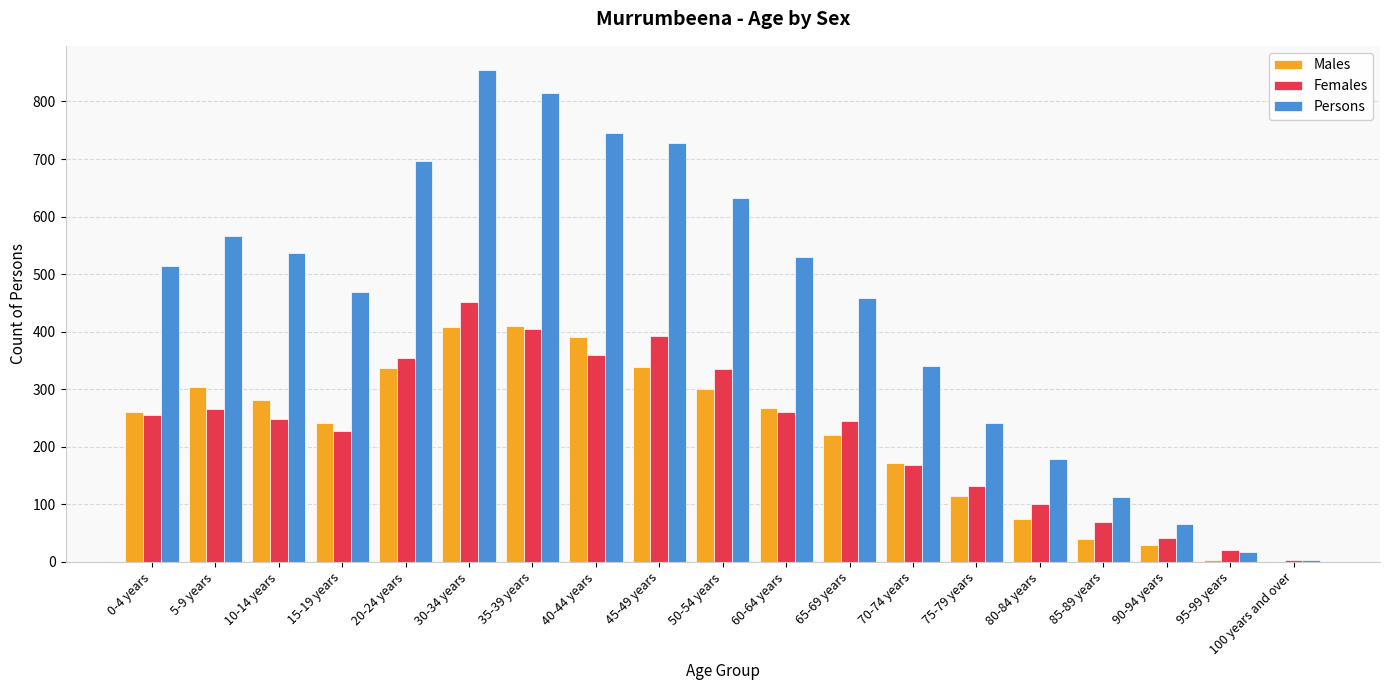

What is the spread (max minus min) of values at 10-14 years?

288